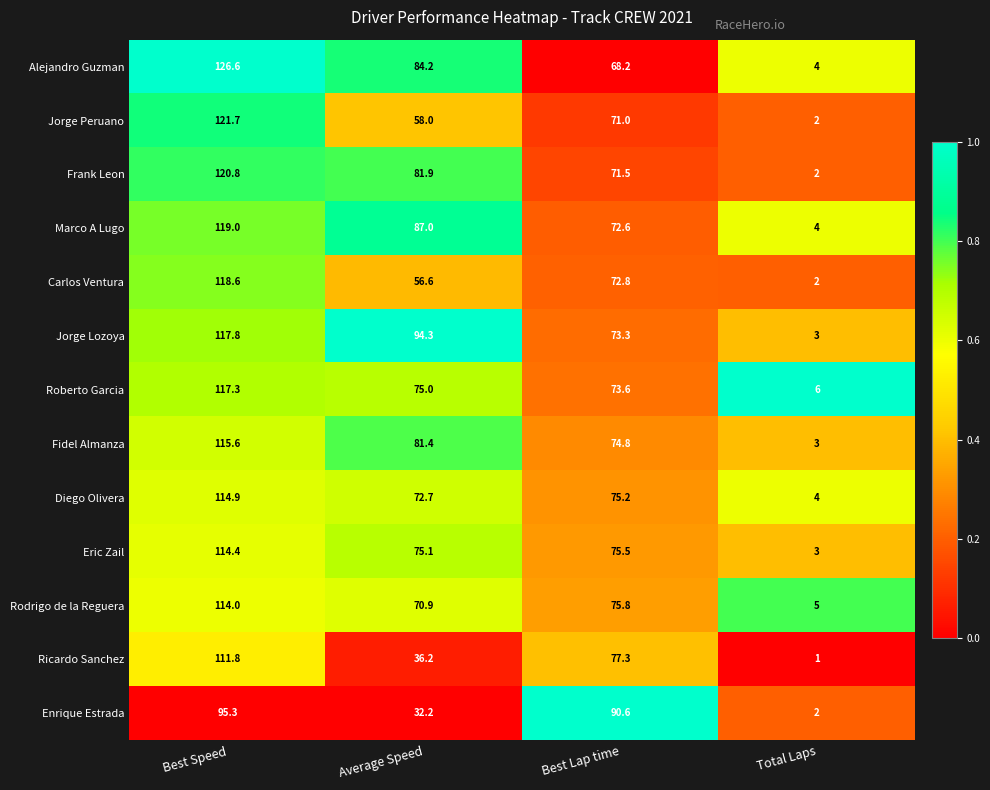

Which series has the largest total across all categories?

Jorge Lozoya